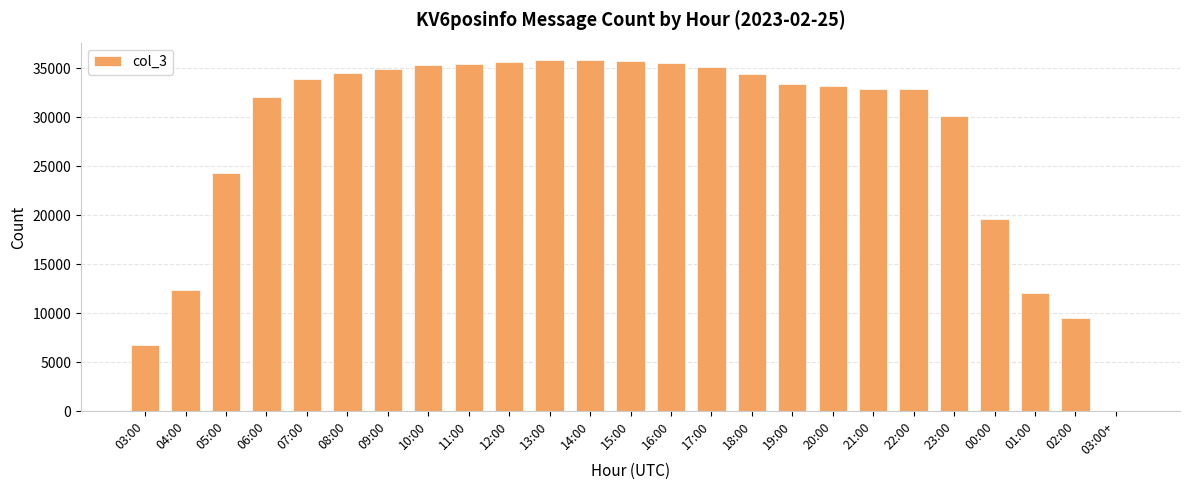

What is the change in value from 09:00 to 20:00?

-1660